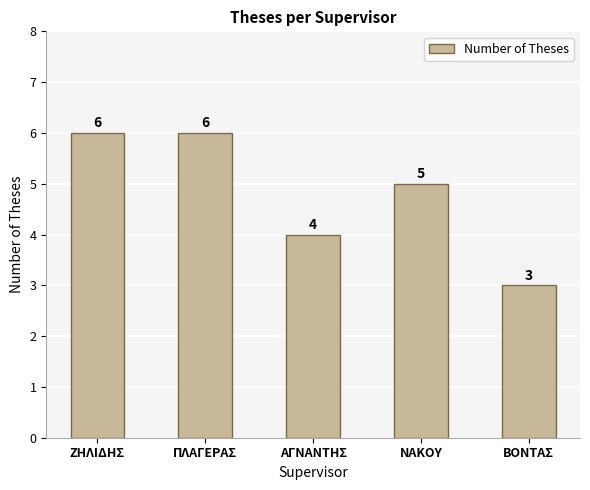

What is the sum of the values at ΖΗΛΙΔΗΣ and ΠΛΑΓΕΡΑΣ?

12